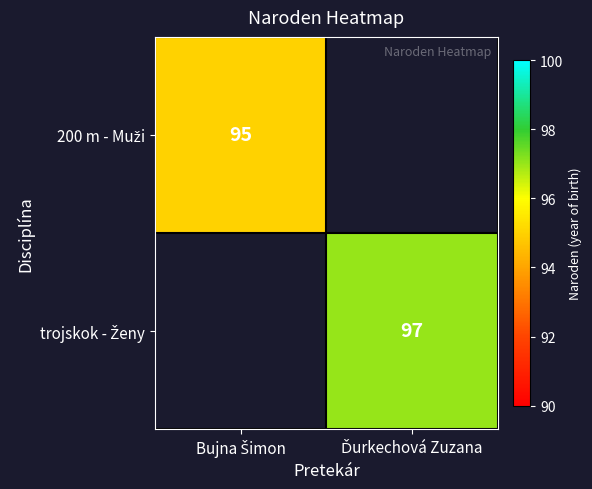

True or false: trojskok - Ženy has a value of 53.3 at Ďurkechová Zuzana.

False